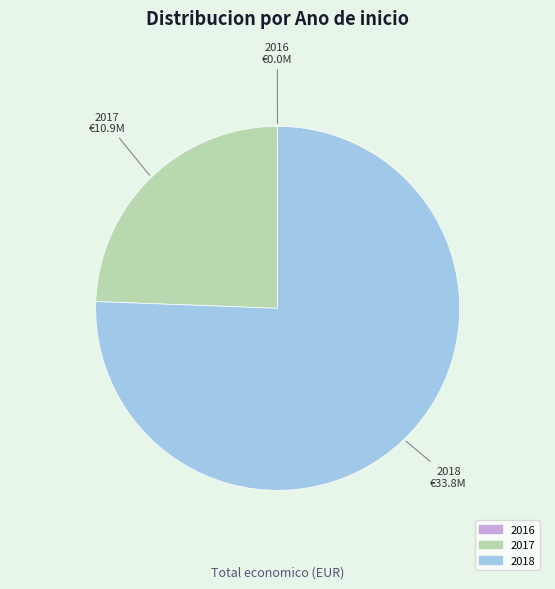

Is there a majority slice in this chart?

Yes